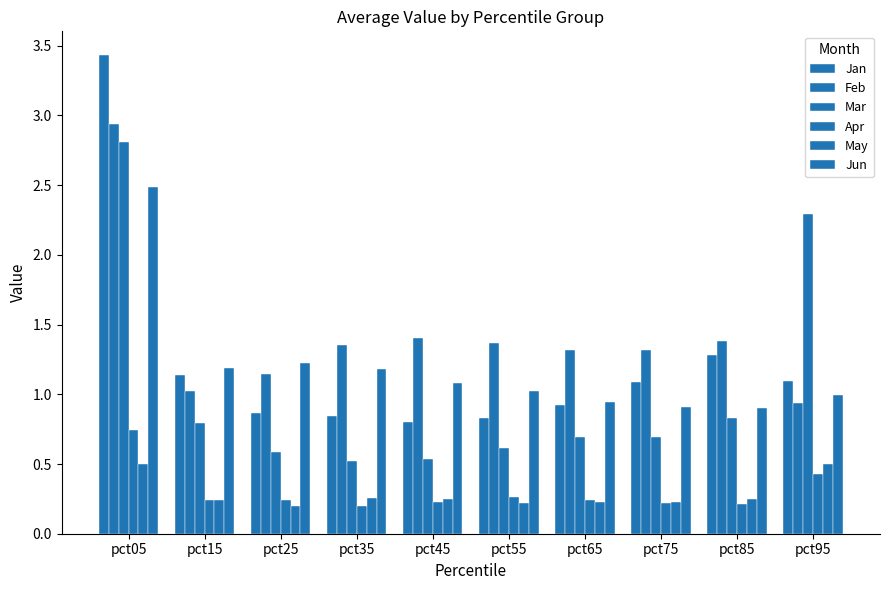

Which label corresponds to the largest value in the chart?

pct05